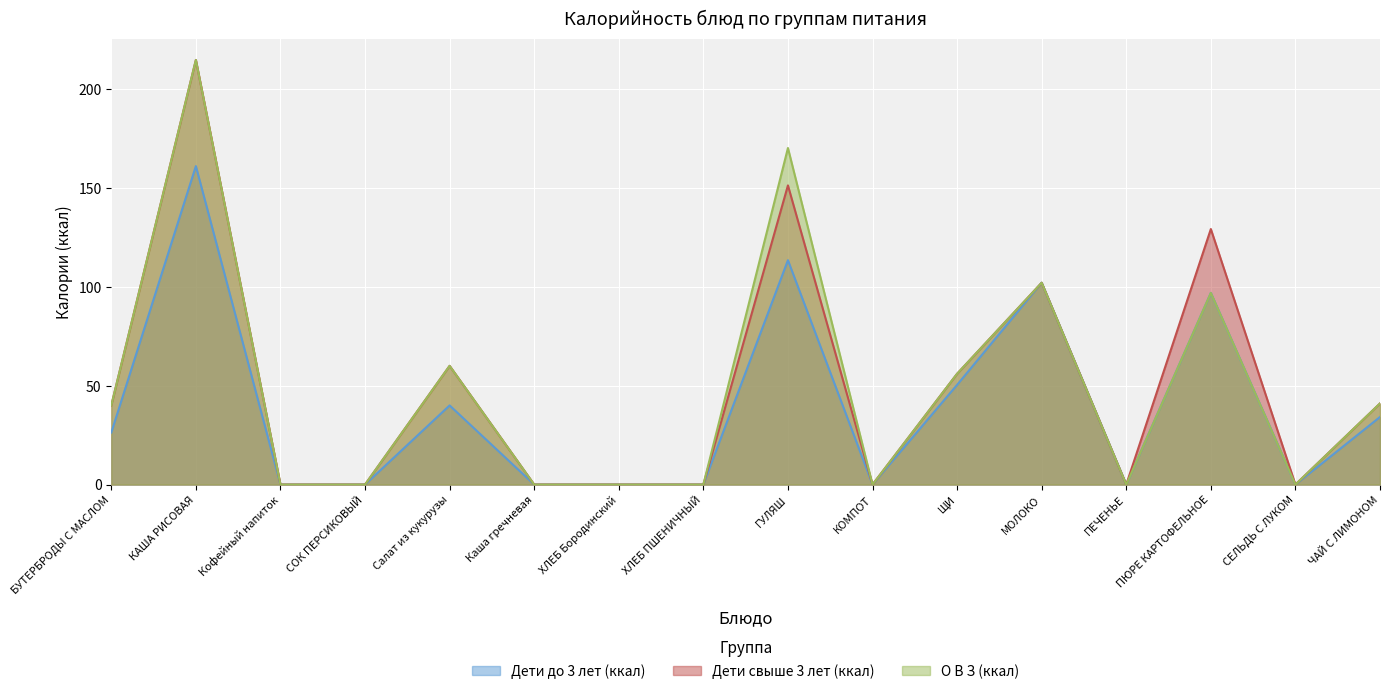

At which category is the sum across all series the highest?

КАША РИСОВАЯ